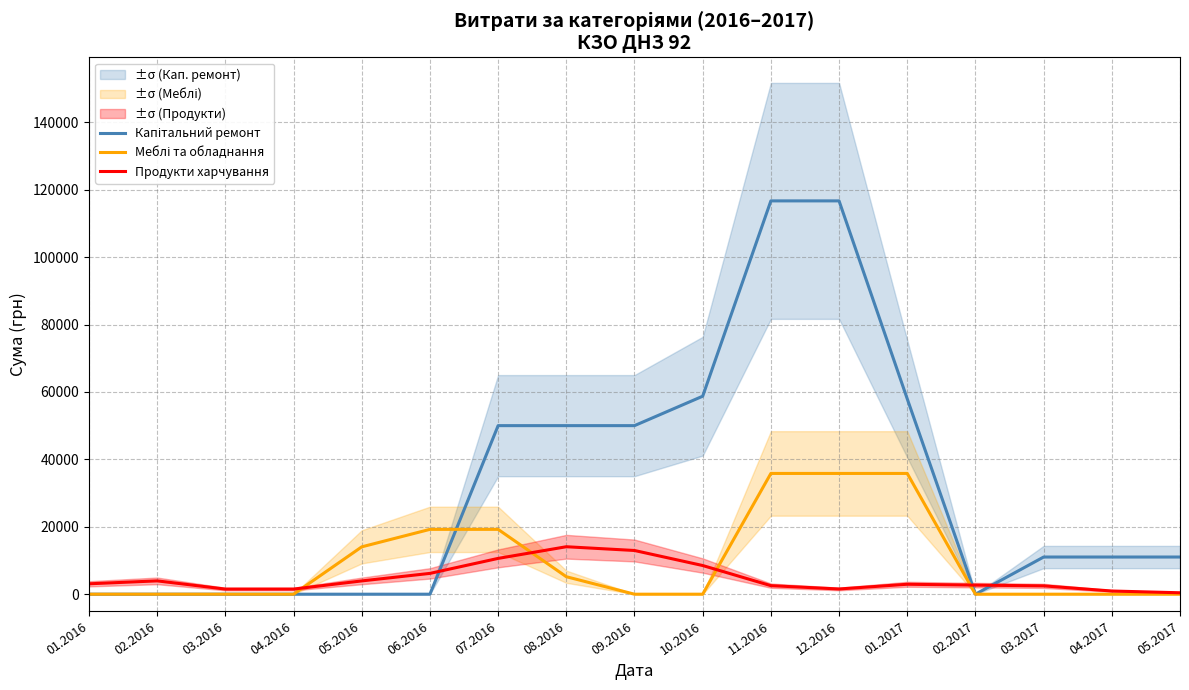

What is the difference between the maximum and second lowest values in the Капітальний ремонт series?

116691.1